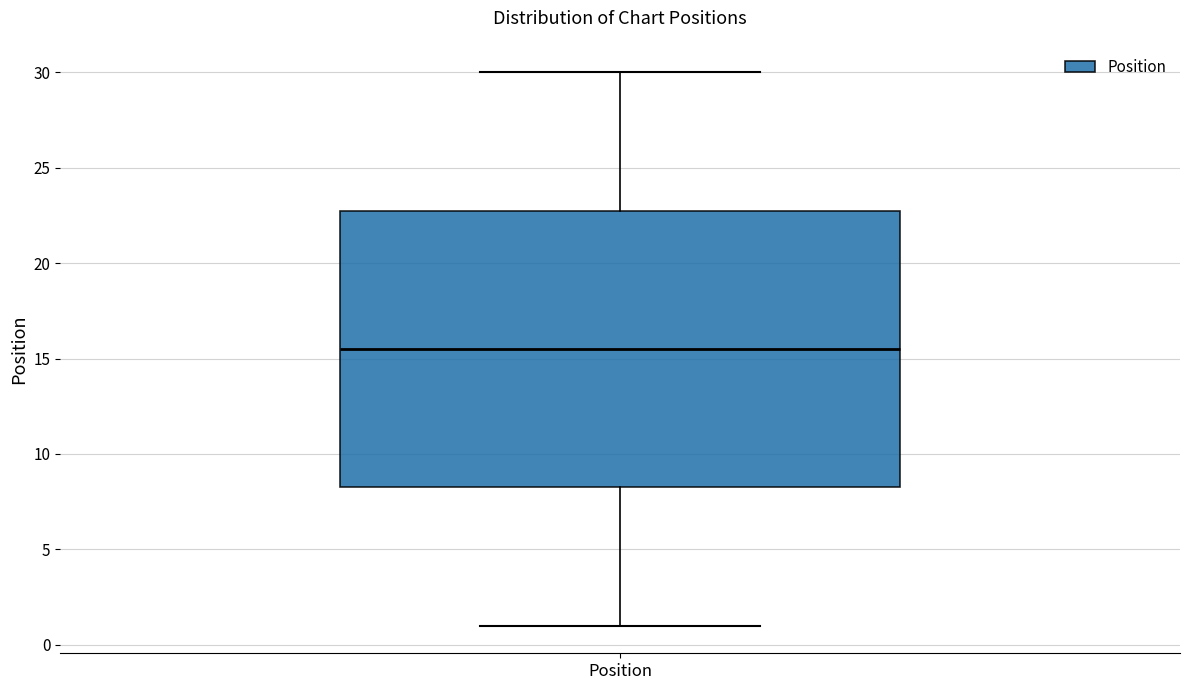

Read this box plot against the y-axis: the position of the median line, the range covered by the box, and the ends of both whiskers. The values are not printed on the chart, so give them approximately, as read against the axis.

median 15.5, box 8.5 to 23.0, whiskers 1.0 to 30.0